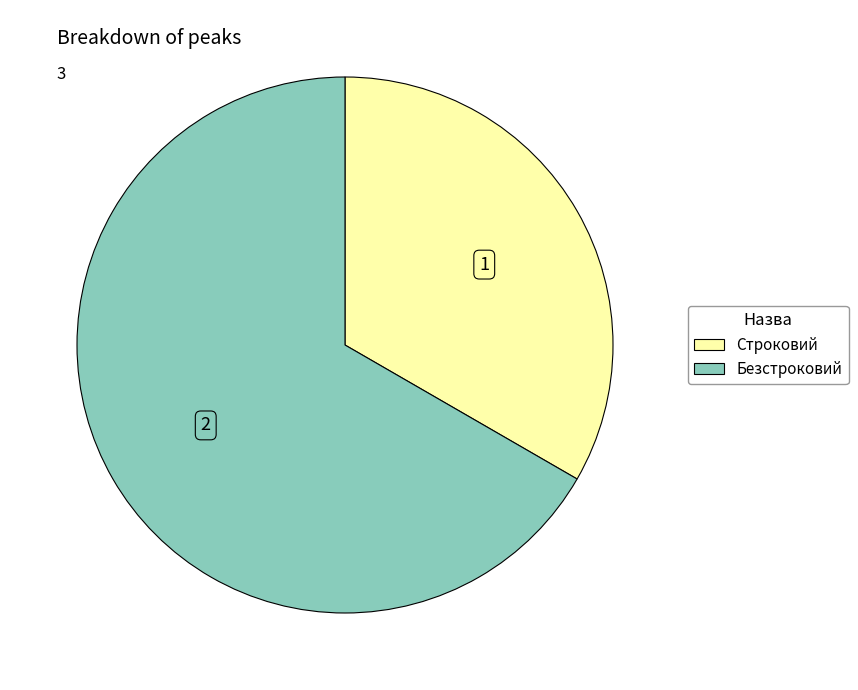

Is it true that Строковий is 33% of the pie?

True